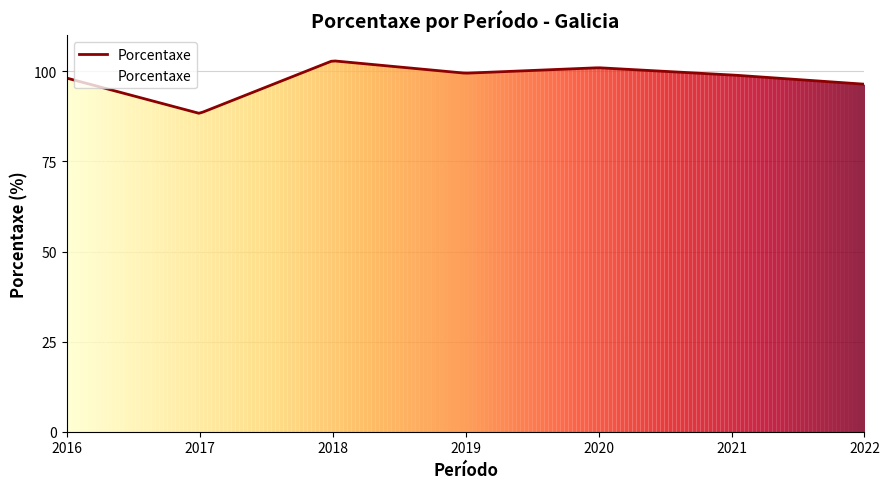

True or false: there are more than 0 points higher than both neighbors.

True